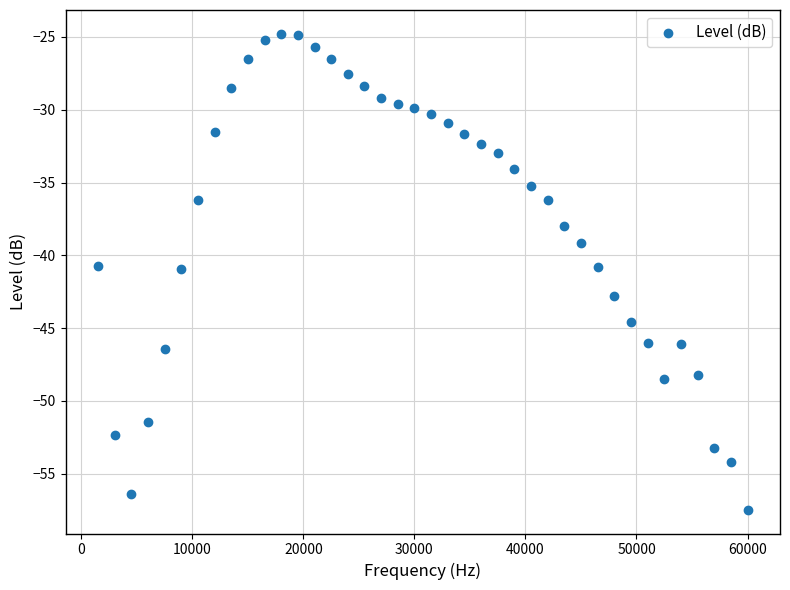

What is the range of Y values (max minus min)?

32.7